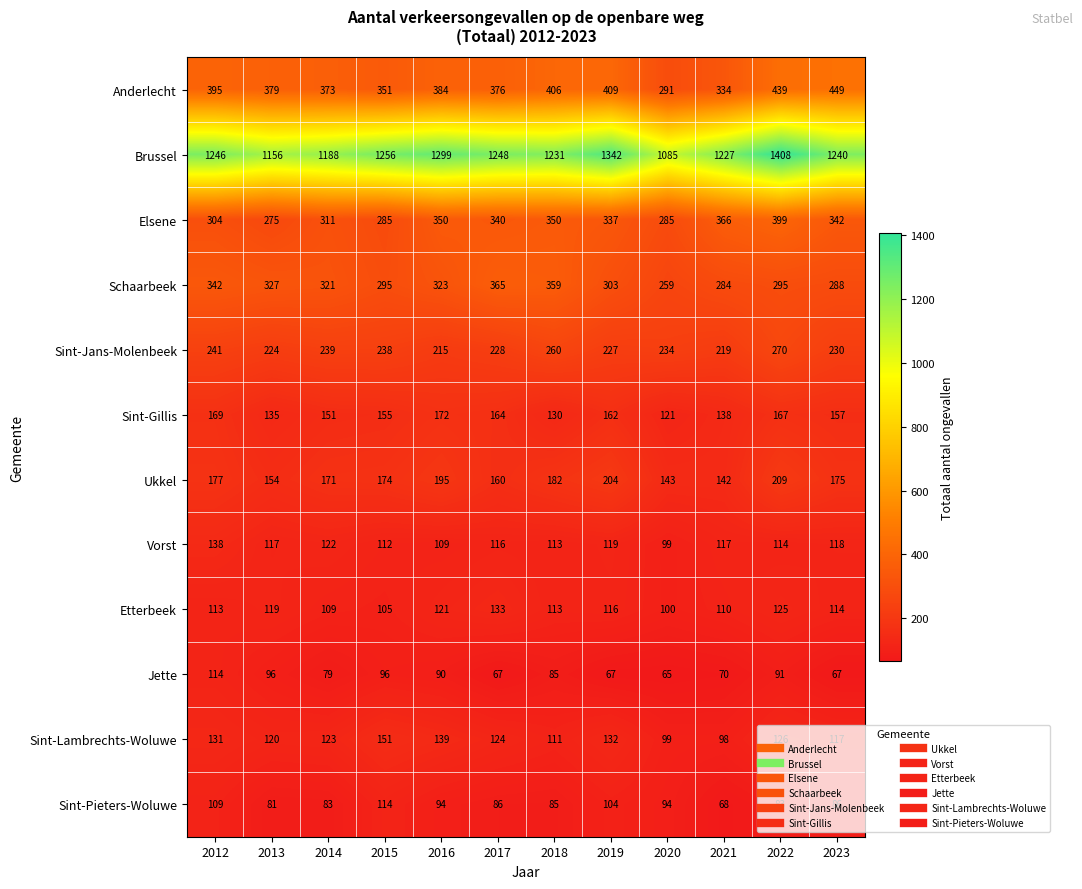

Rank the series at 2021 from lowest to highest value.

Sint-Pieters-Woluwe, Jette, Sint-Lambrechts-Woluwe, Etterbeek, Vorst, Sint-Gillis, Ukkel, Sint-Jans-Molenbeek, Schaarbeek, Anderlecht, Elsene, Brussel